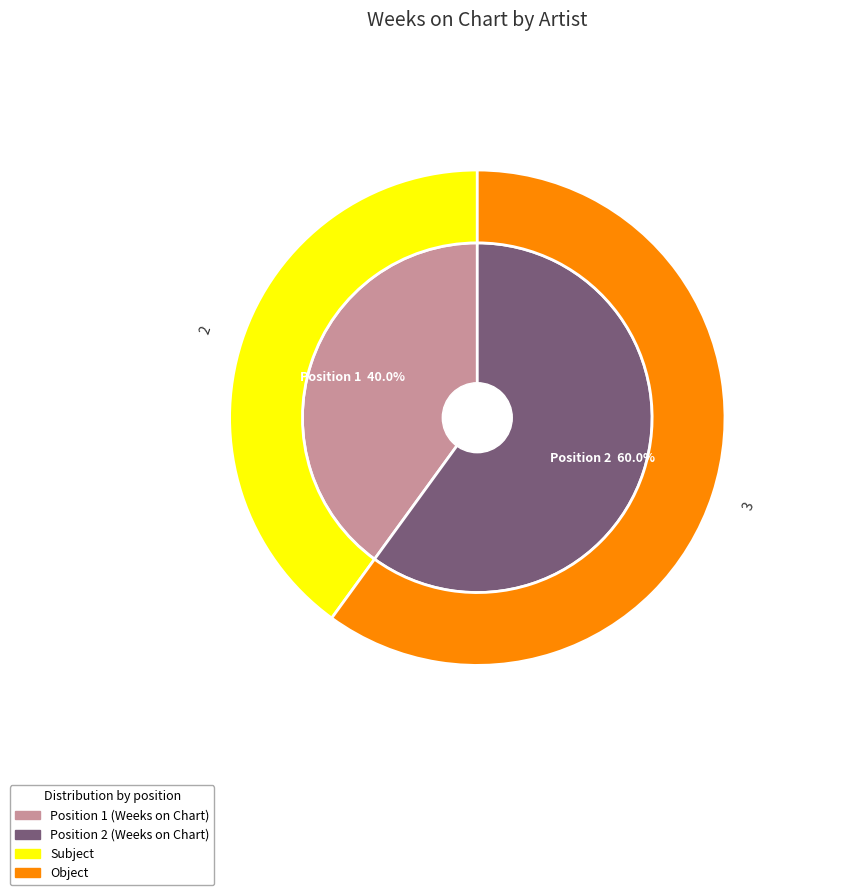

To the nearest percent, what is the average slice percentage?

50%